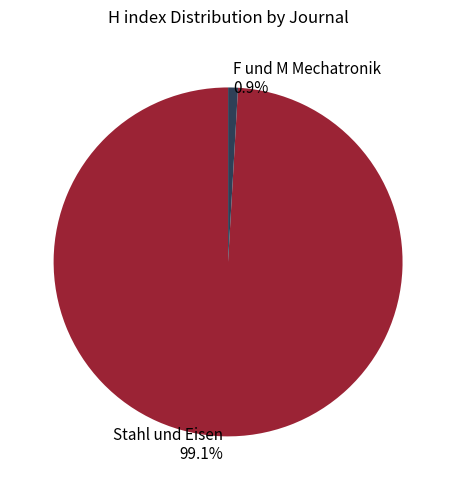

To the nearest percent, what is the combined percentage of Stahl und Eisen and F und M Mechatronik?

100%